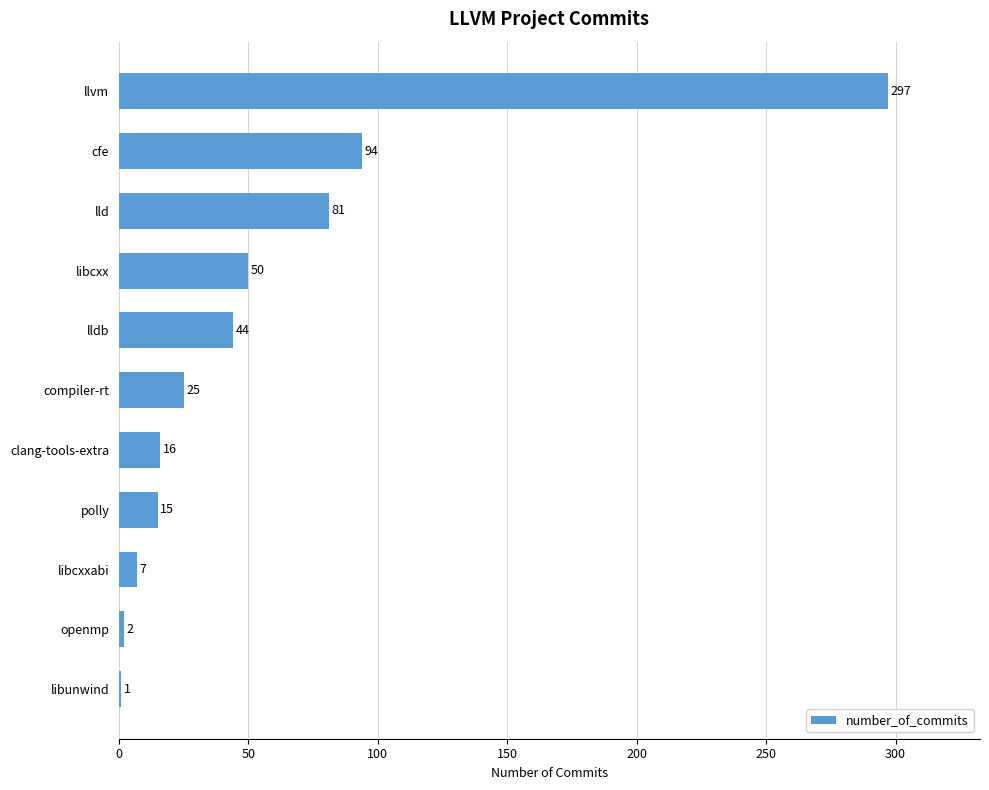

What is the maximum value shown in the chart?

297